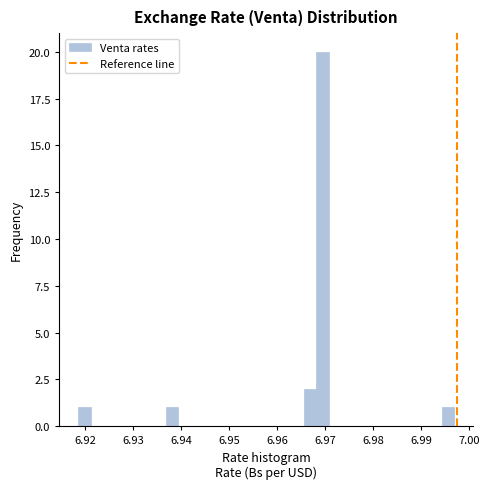

Around what value on the x-axis is the tallest bar? Give the approximate position of its centre, as read against the axis.

6.969